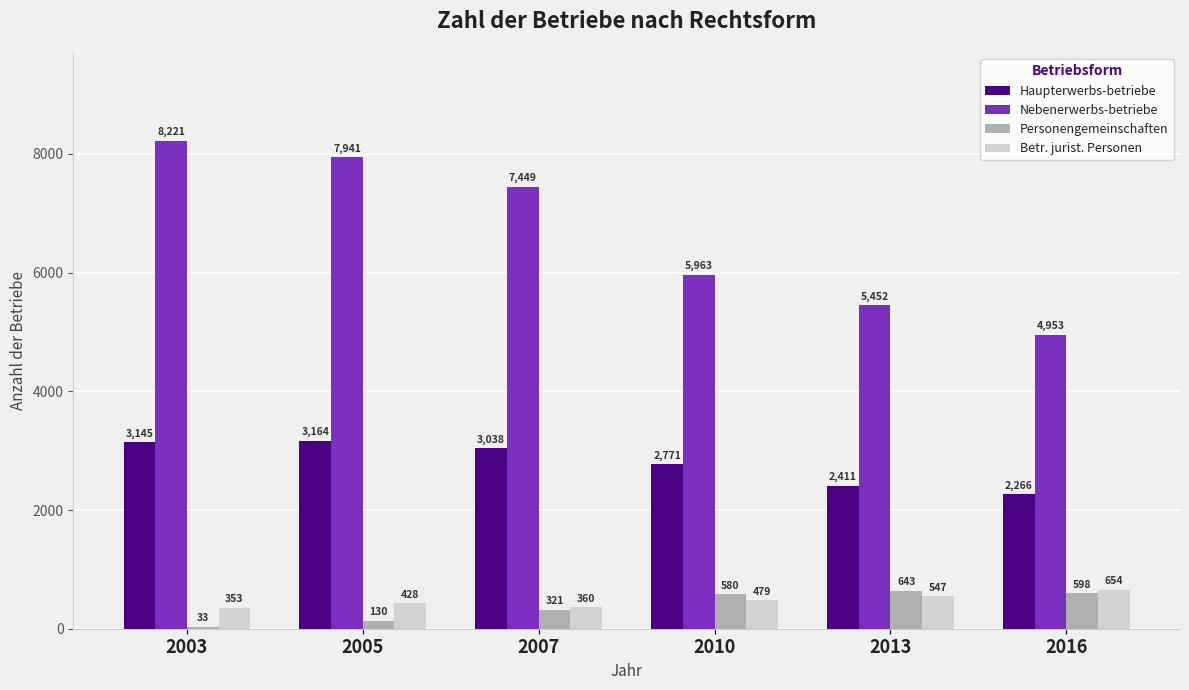

Count the number of categories in the chart.

6